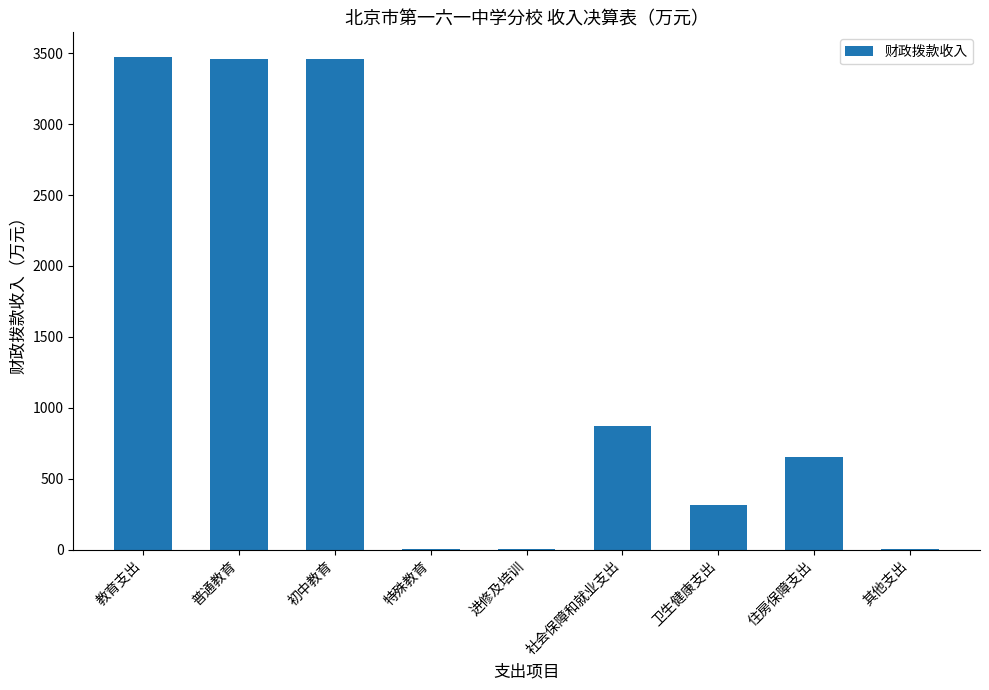

What is the maximum value shown in the chart?

3473.5